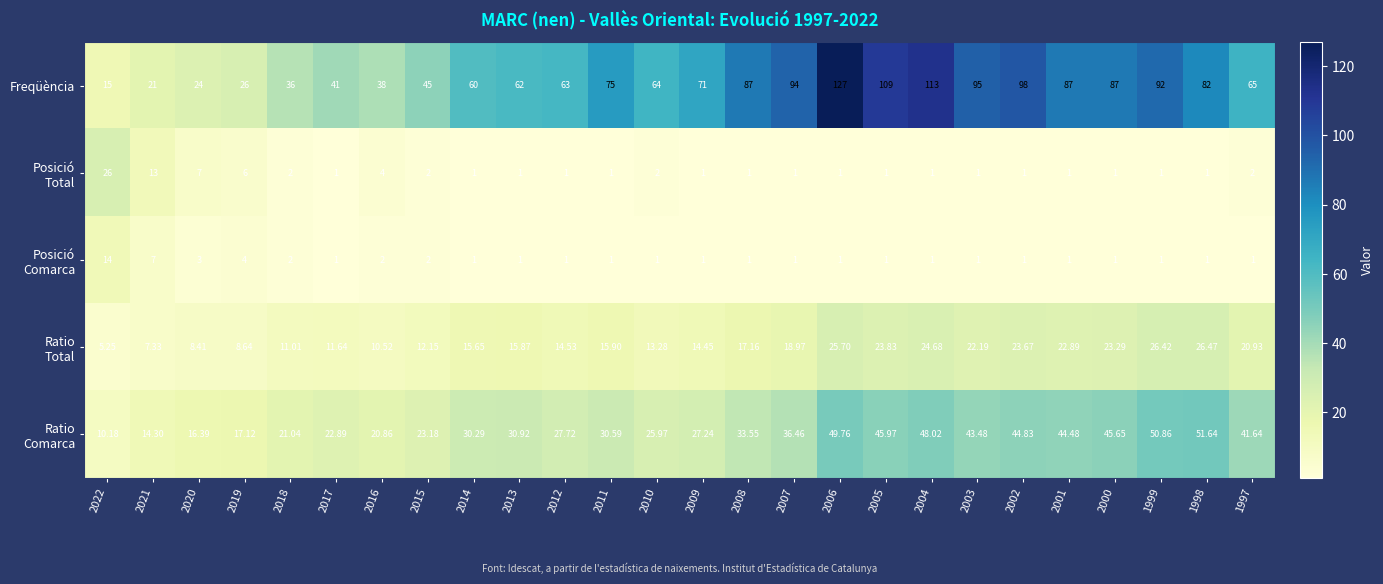

What is the difference between the highest and lowest values at 2002?

97.0